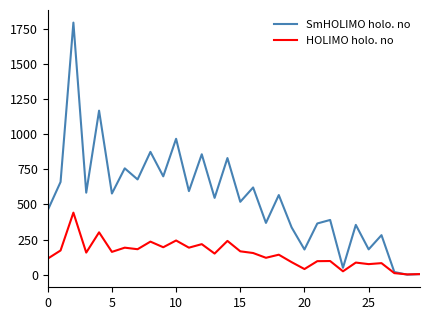

Which series has the largest total across all categories?

SmHOLIMO holo. no